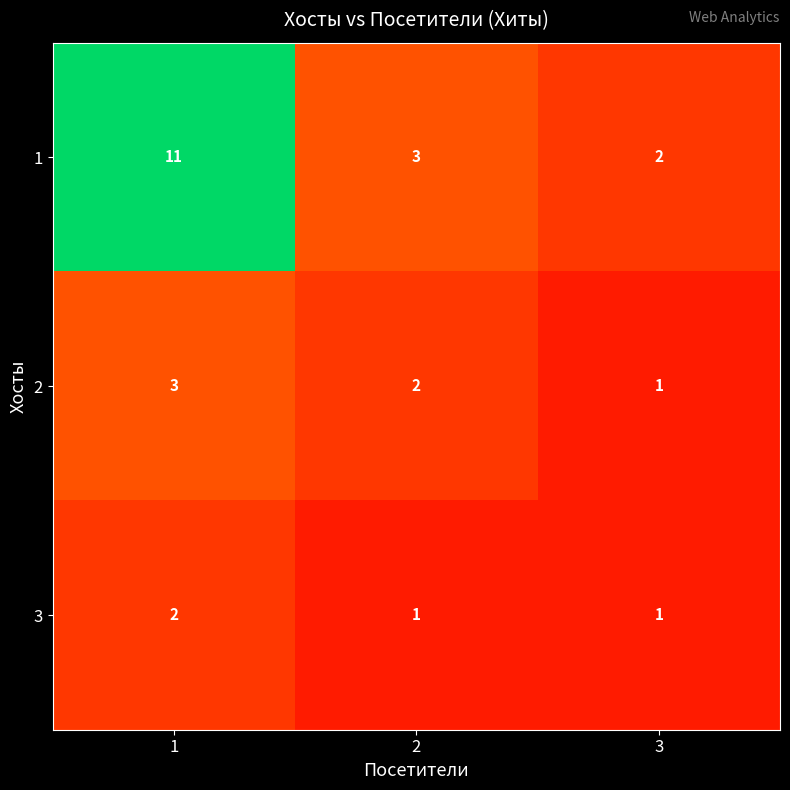

Which series has the largest total across all categories?

1